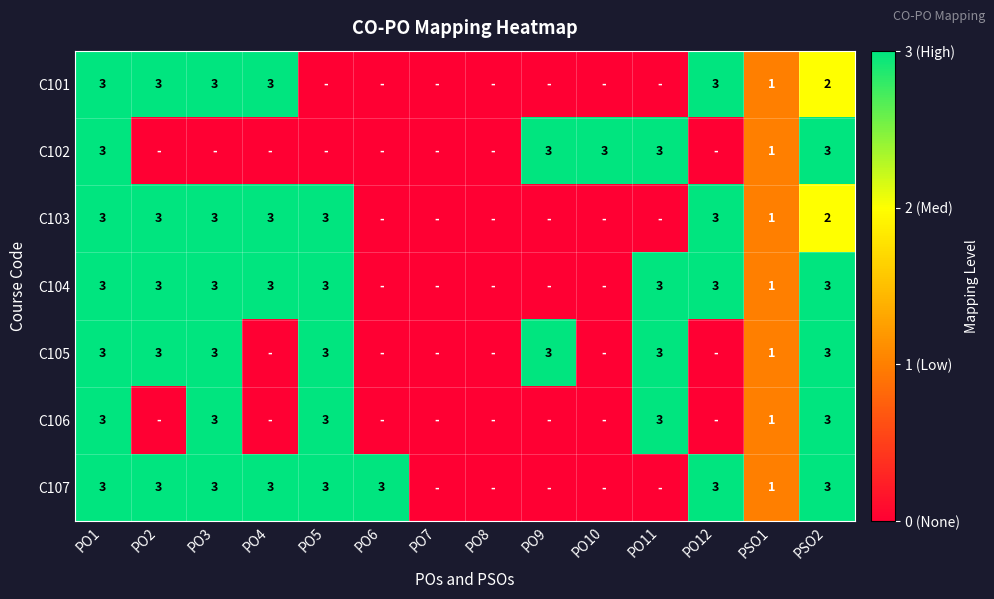

What is the total value across all series at PSO2?

19